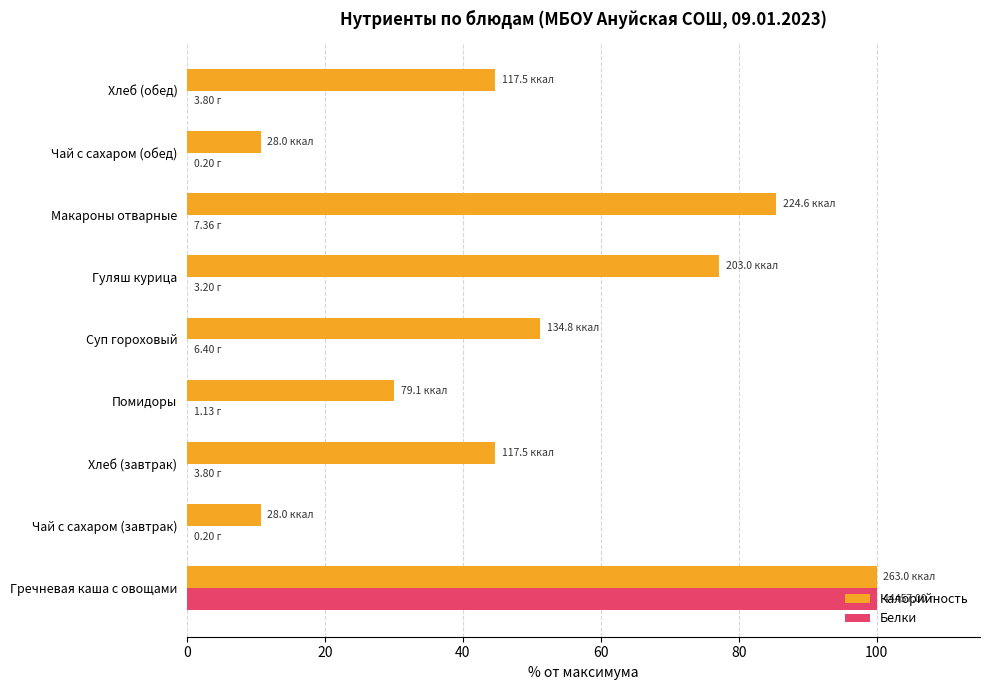

Between Помидоры and Хлеб (обед), which series saw the biggest shift?

Калорийность